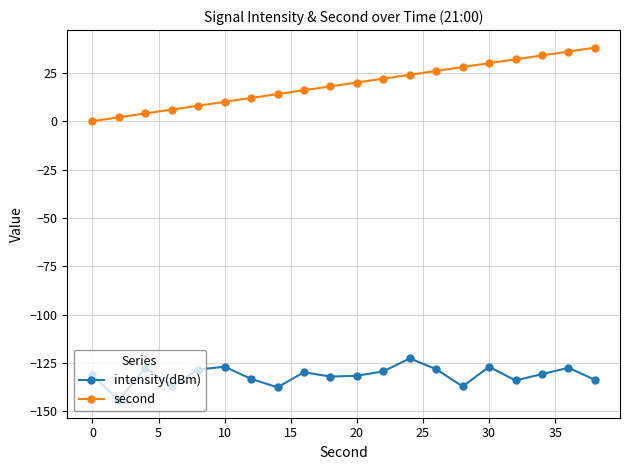

What is the difference between the maximum and minimum values in the intensity(dBm) series?

21.6